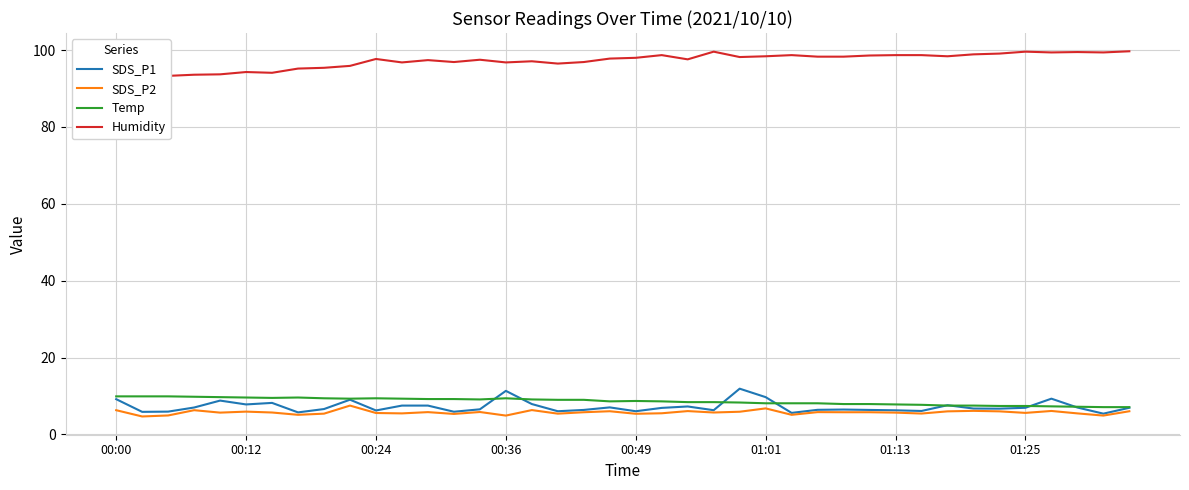

What is the average value of the SDS_P1 series?

7.2